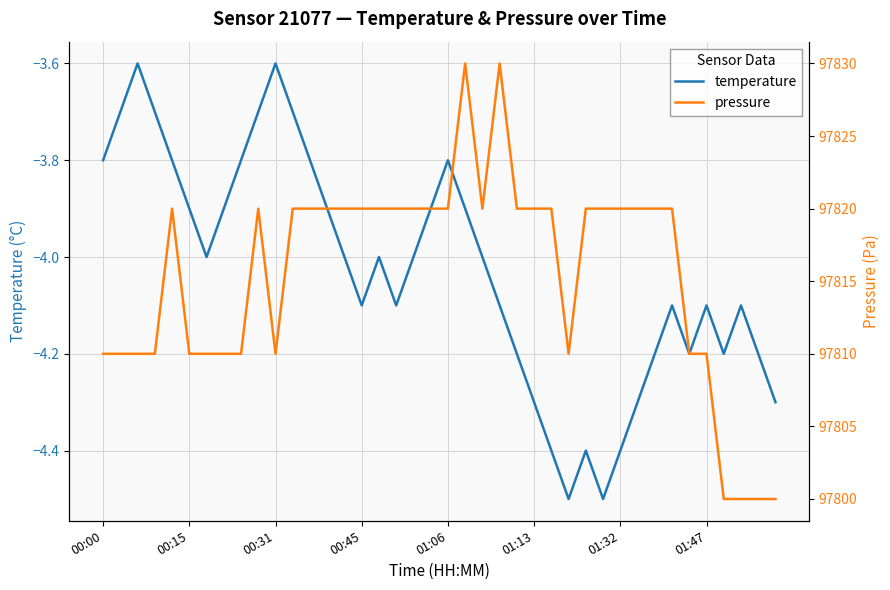

What is the lowest value of the temperature series?

-4.5